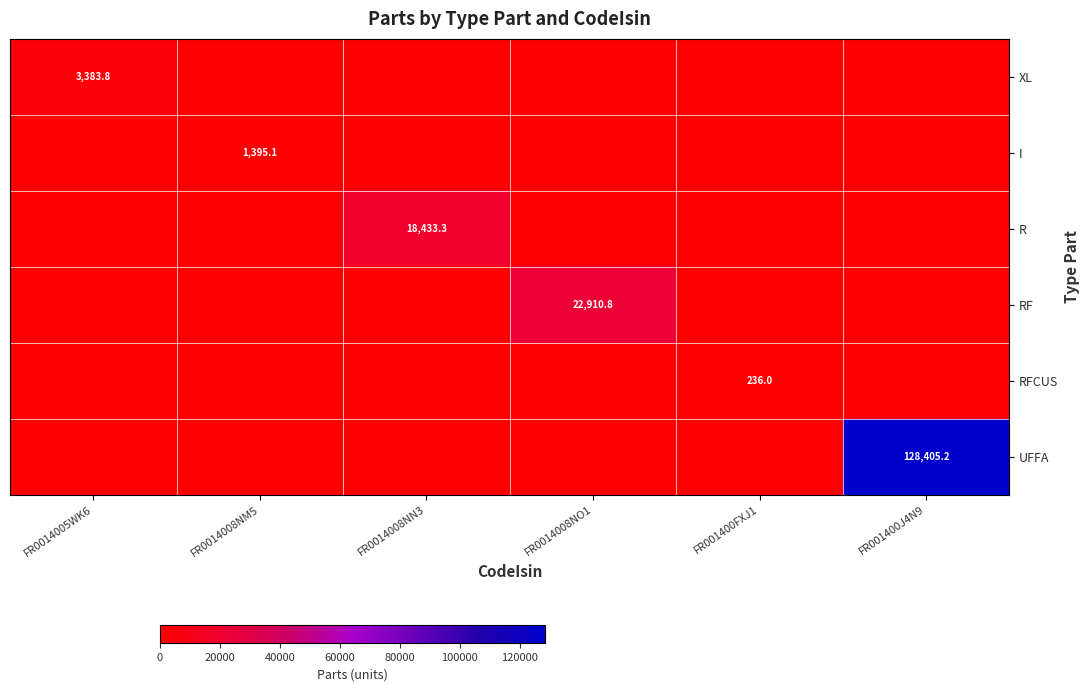

What is the maximum value shown in the chart?

128405.2